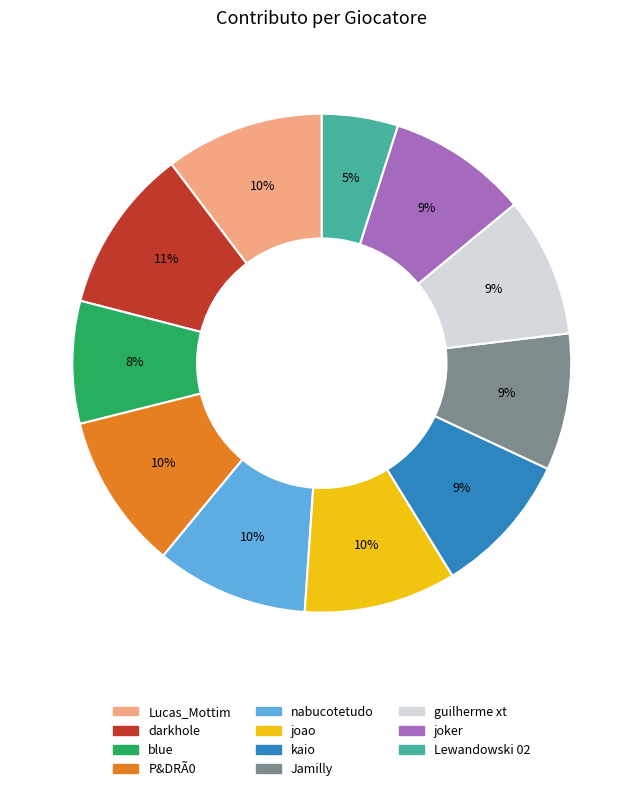

To the nearest percent, what is the difference between the guilherme xt and P&DRÃ0 slice percentages?

1%